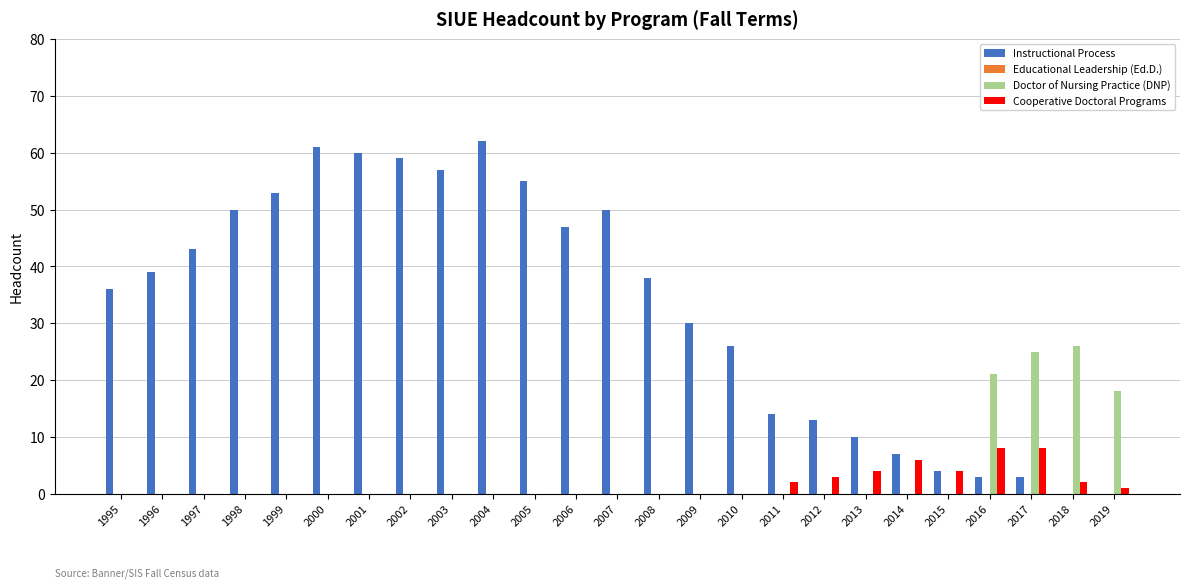

Between 2006 and 2019, which series saw the biggest shift?

Instructional Process